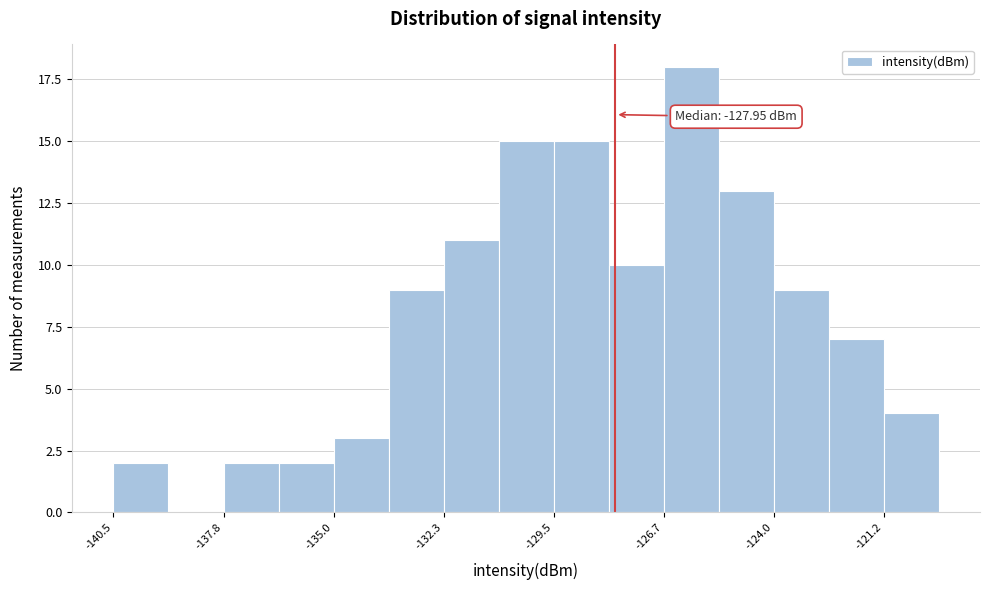

Around what value on the x-axis is the tallest bar? Give the approximate position of its centre, as read against the axis.

-126.0